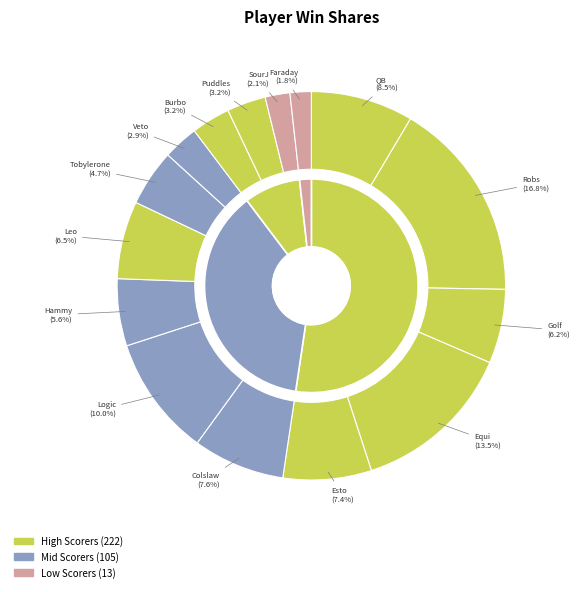

Approximately how many times larger is the value at Robs compared to SourJ?

8.1